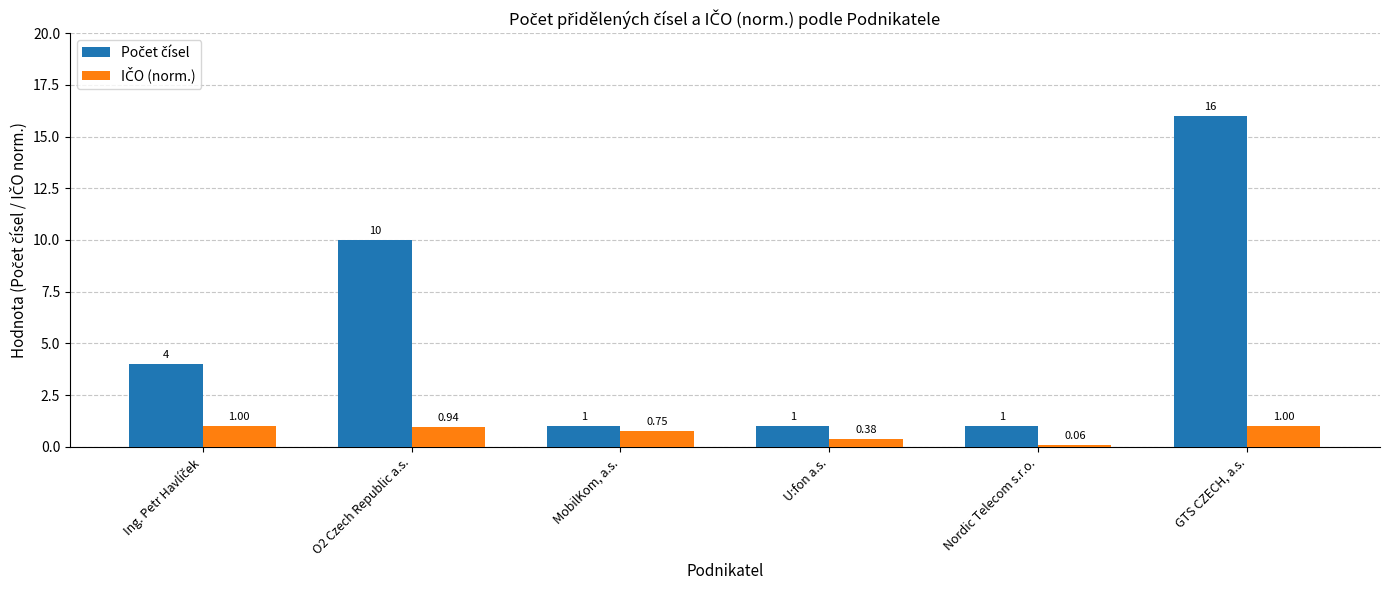

At which category is the sum across all series the highest?

GTS CZECH, a.s.